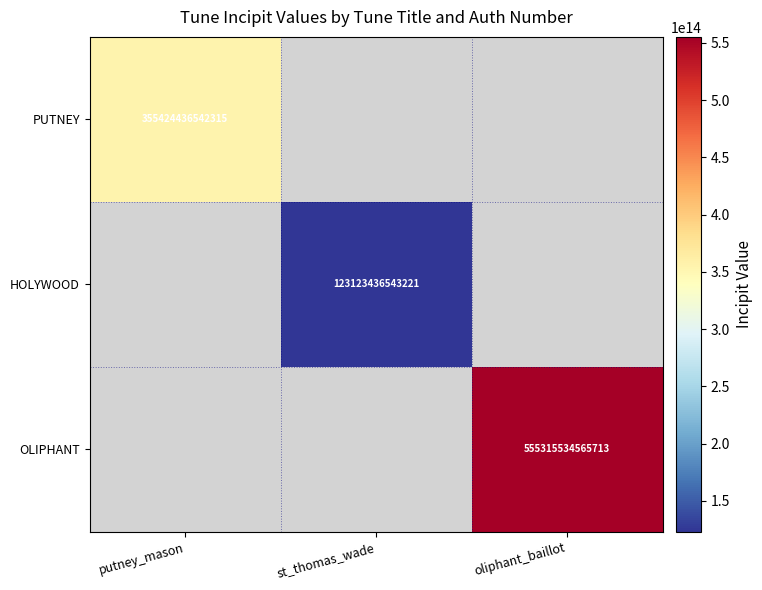

How many series are shown in this chart?

3